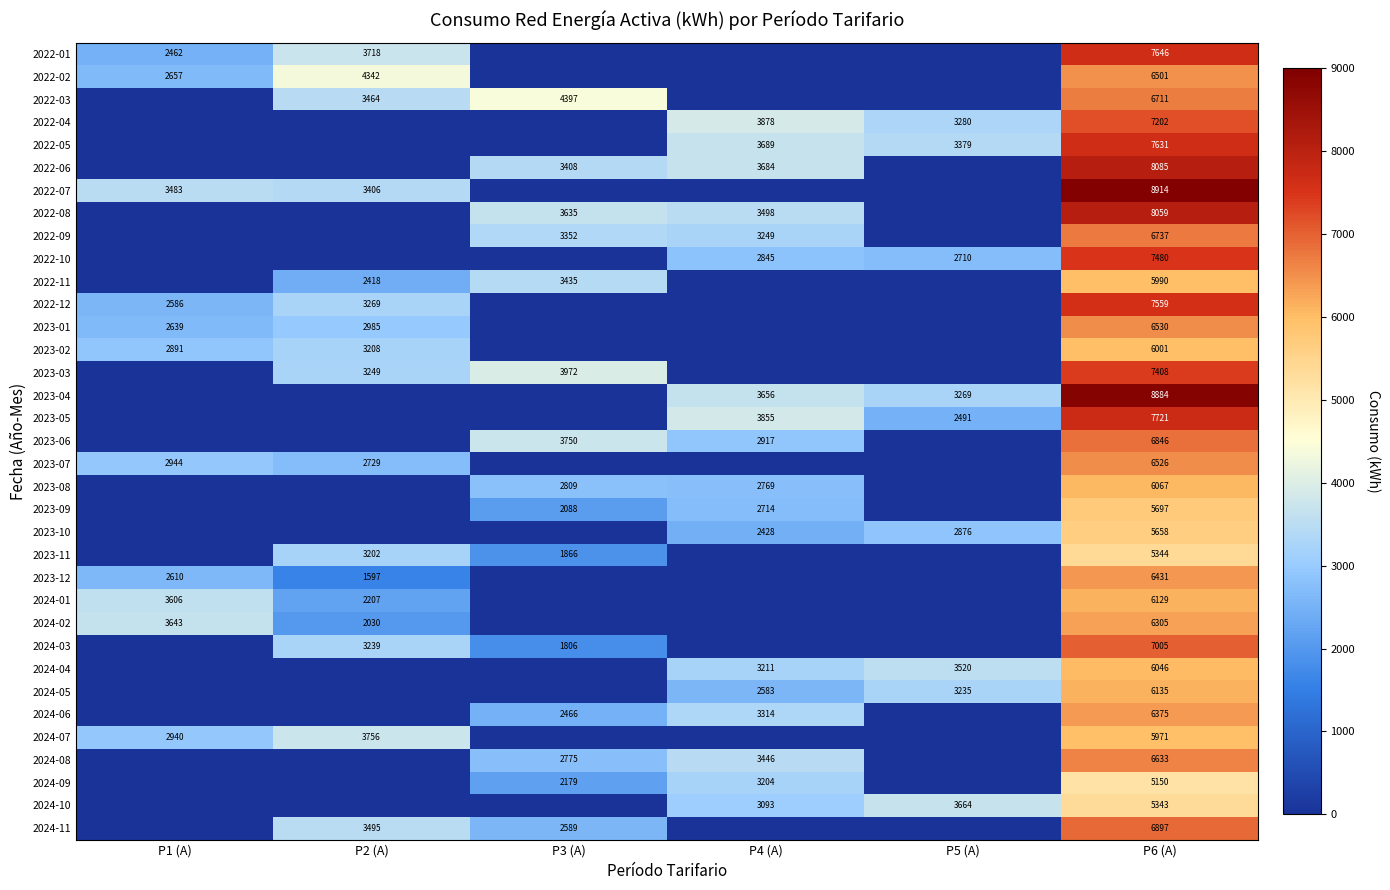

Is it true that 2024-07 equals 5581 at P2 (A)?

False